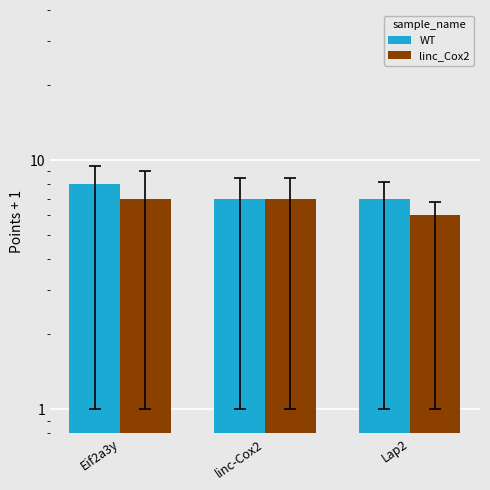

Which series has the widest spread of values?

WT